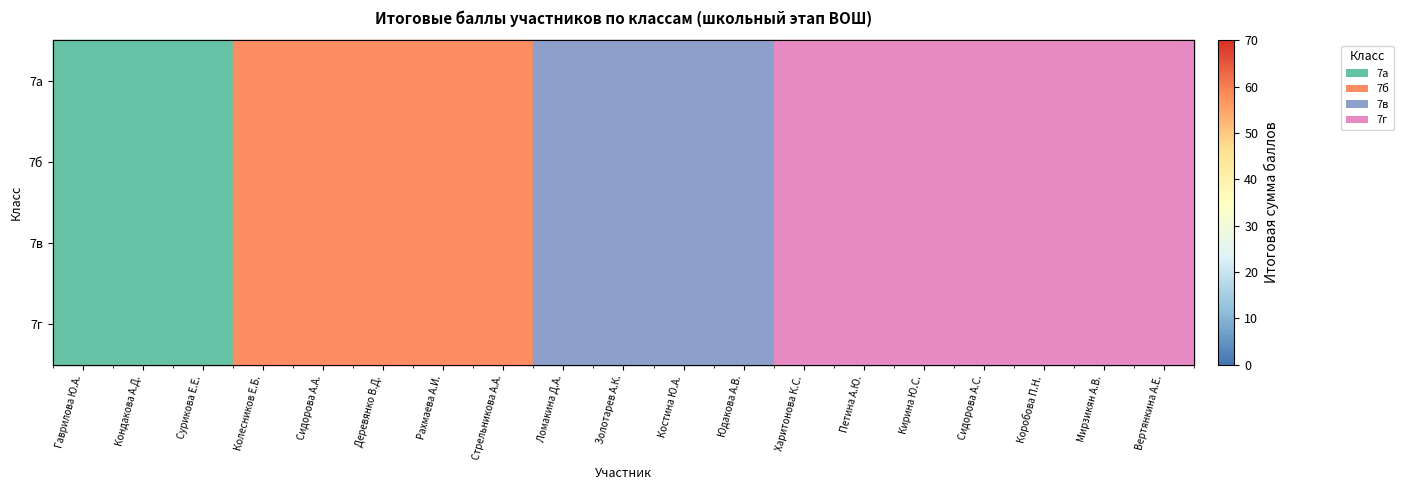

Is it true that 7б equals 28.5 at Сидорова А.А.?

False